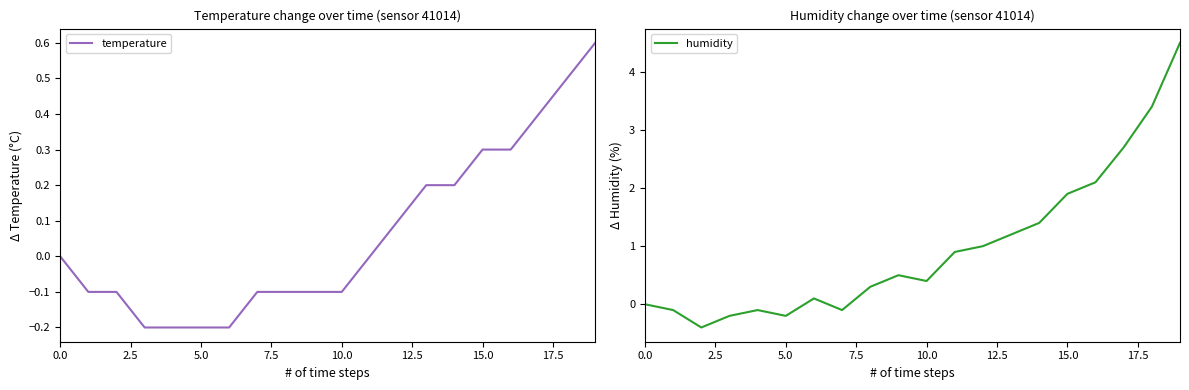

How many data points in humidity are less than 0?

6